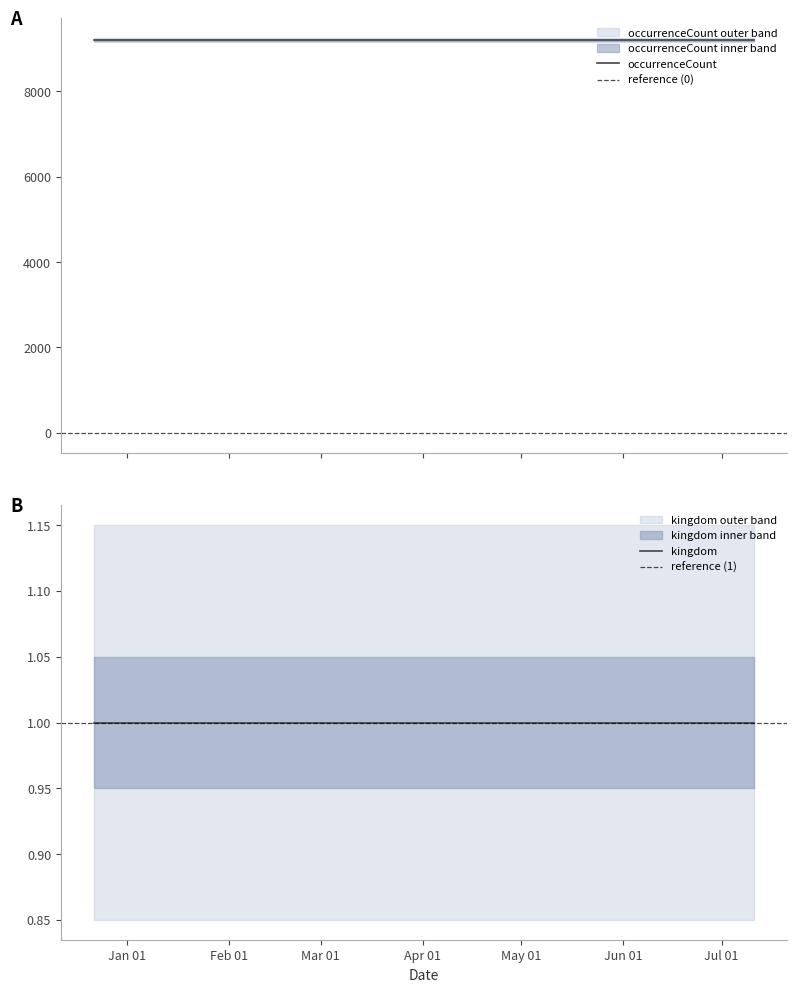

How many distinct data groups are displayed?

2